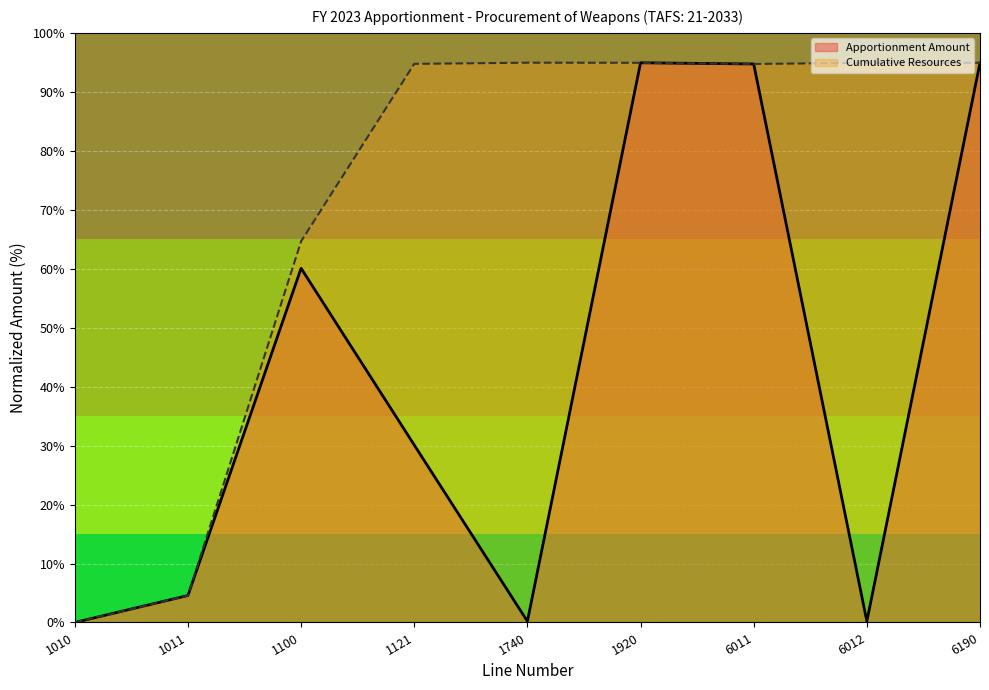

Reading left to right, list all the values displayed in this chart.

Apportionment Amount: 1010=0.0	1011=4.6	1100=60.1	1121=30.1	1740=0.2	1920=94.9	6011=94.7	6012=0.2	6190=94.9
Cumulative Resources: 1010=0.0	1011=4.6	1100=64.6	1121=94.7	1740=94.9	1920=94.9	6011=94.7	6012=94.9	6190=94.9